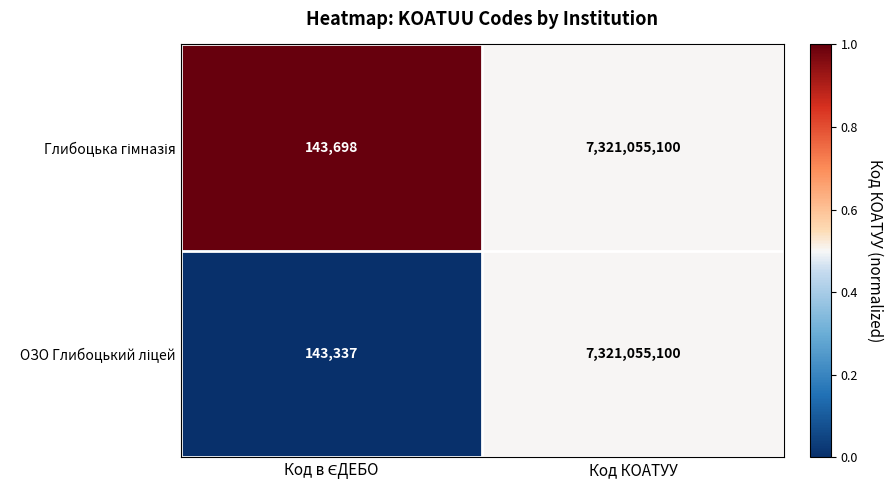

What is the maximum value shown in the chart?

7321055100